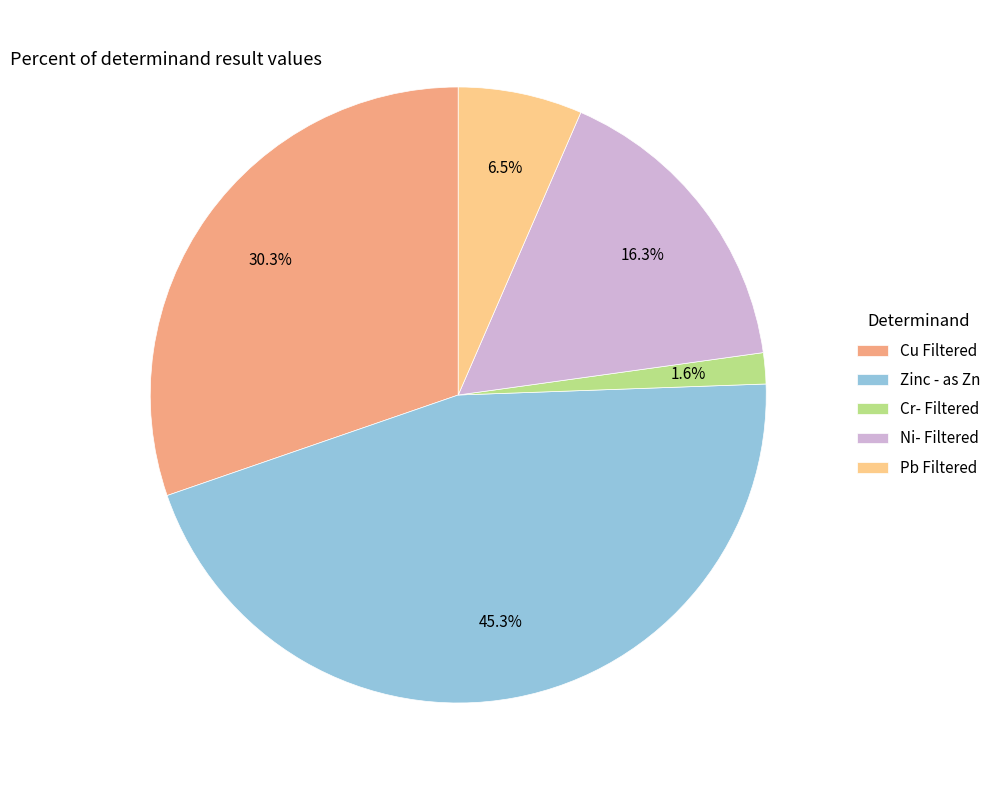

To the nearest percent, what percentage of the pie is Cu Filtered?

30%